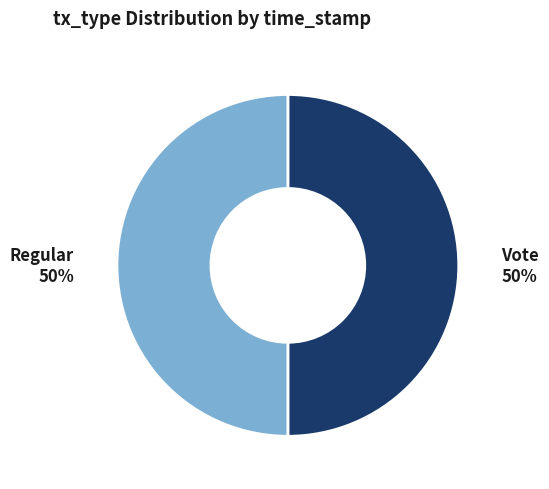

Count the number of slices in the pie.

2